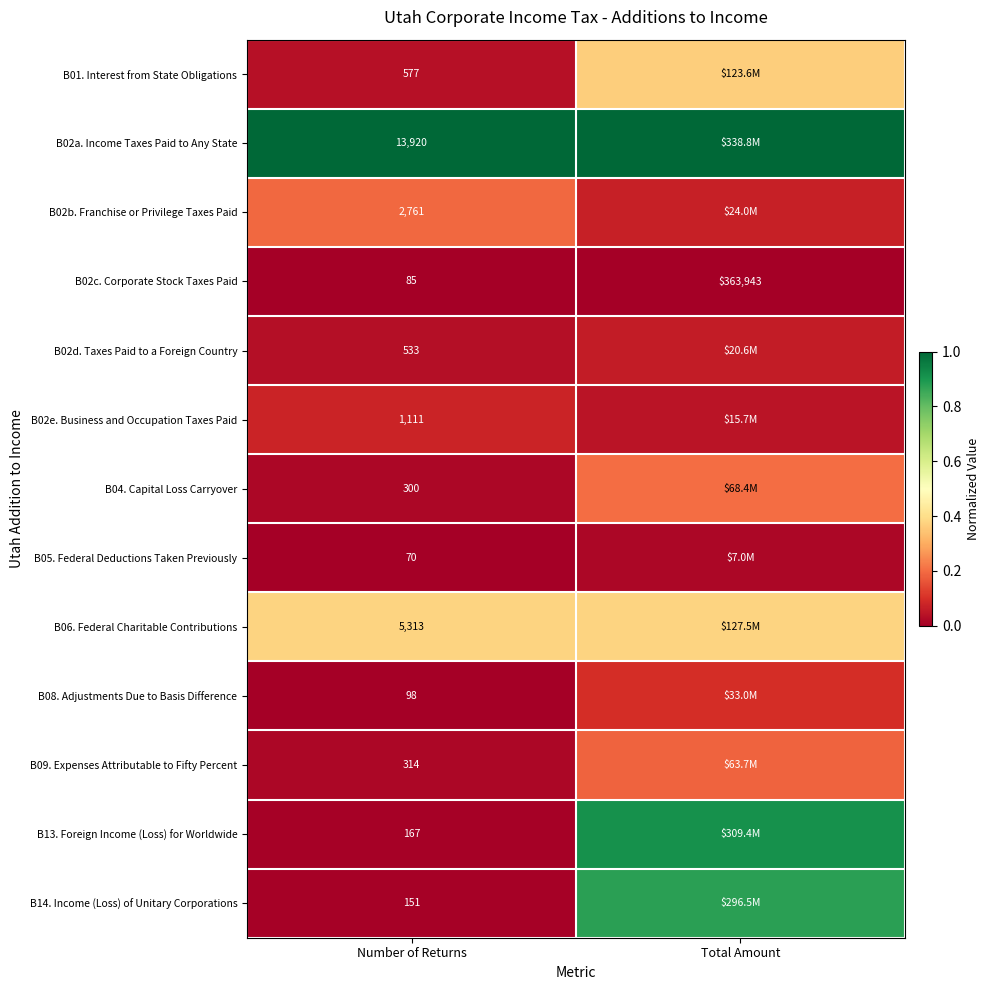

At which label is B02c. Corporate Stock Taxes Paid closest to 182014?

Number of Returns